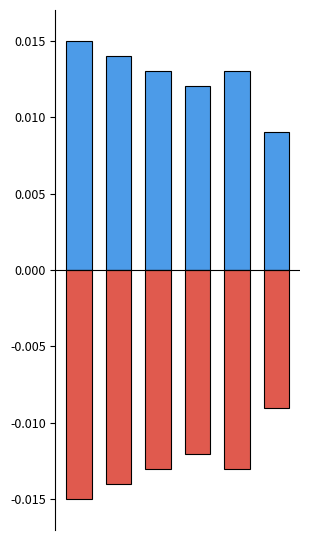

The value of Sep. 30, 2023 at 2 is 0.0. True or false?

True